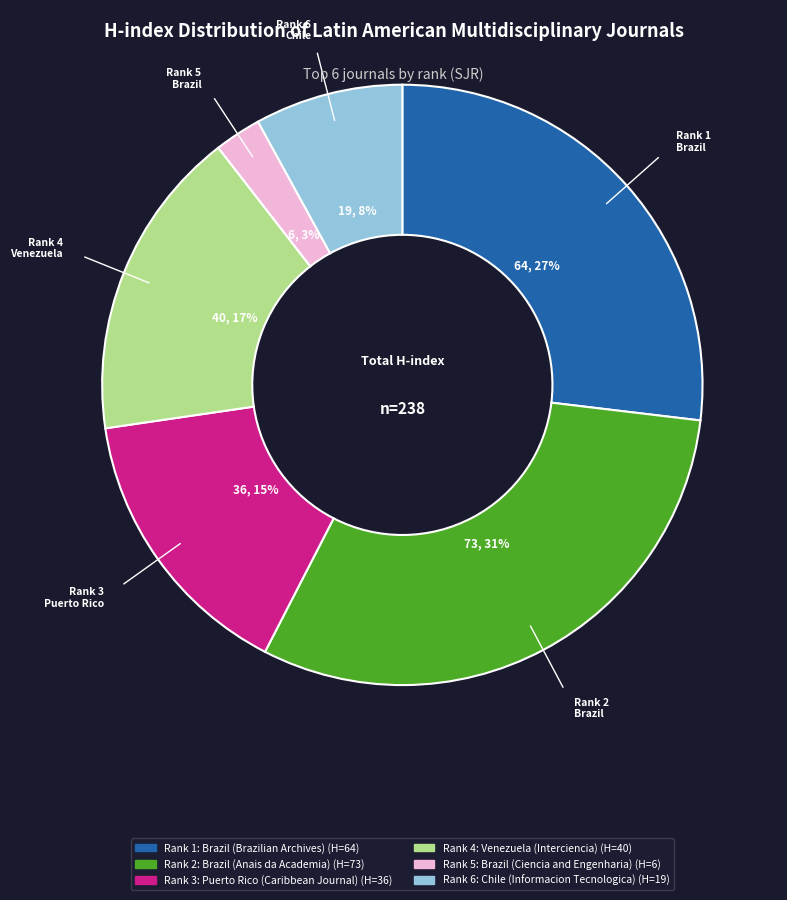

Is there any slice that represents more than half of the pie?

No